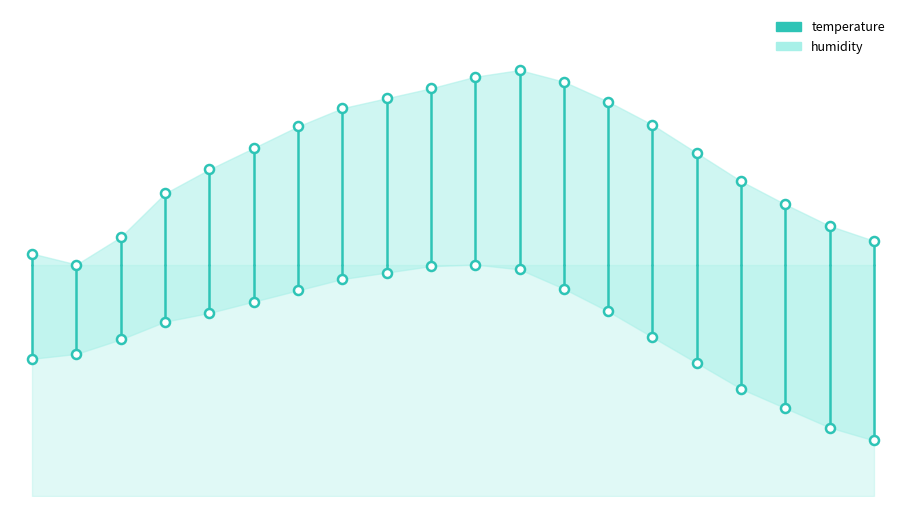

Which series has the largest range (max minus min)?

humidity